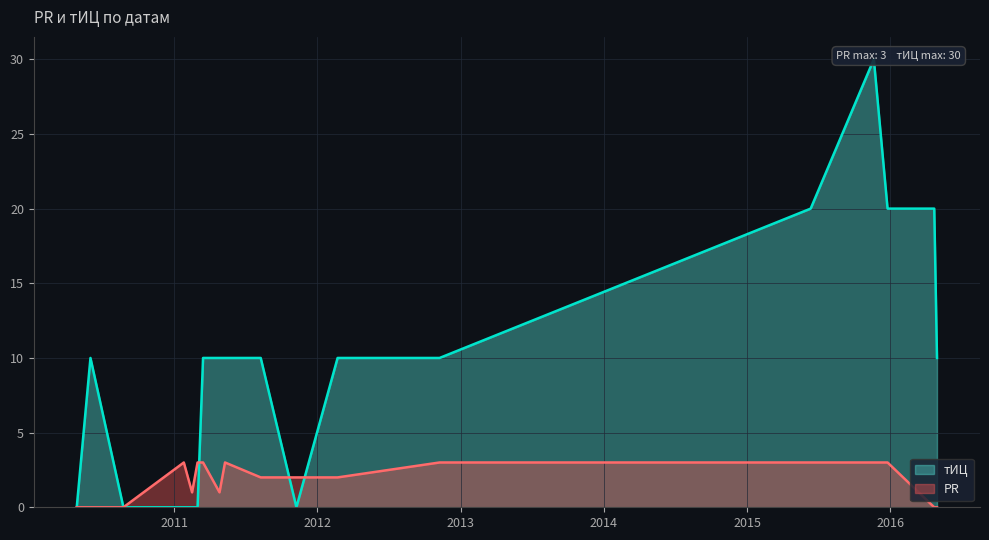

Is it true that PR equals 5 at 2012-11-08?

False